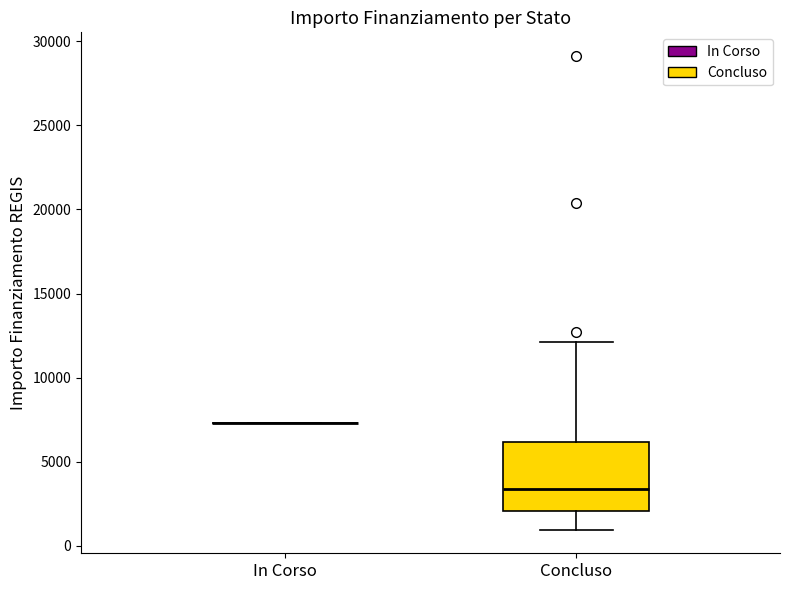

Reading left to right, transcribe this box plot: for each box, give where its median line is, the range the box spans, and where its two whiskers end, as read against the y-axis. The values are not printed on the chart, so give them approximately, as read against the axis.

In Corso: box collapsed to a line at 7500, whiskers 7500 to 7500
Concluso: median 3500, box 2000 to 6000, whiskers 1000 to 12000